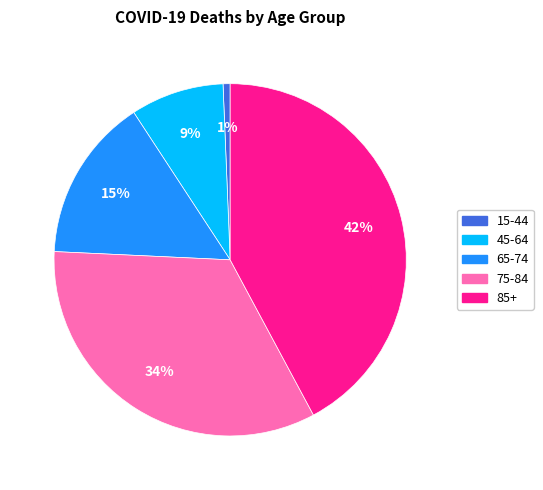

Does any single category account for the majority?

No